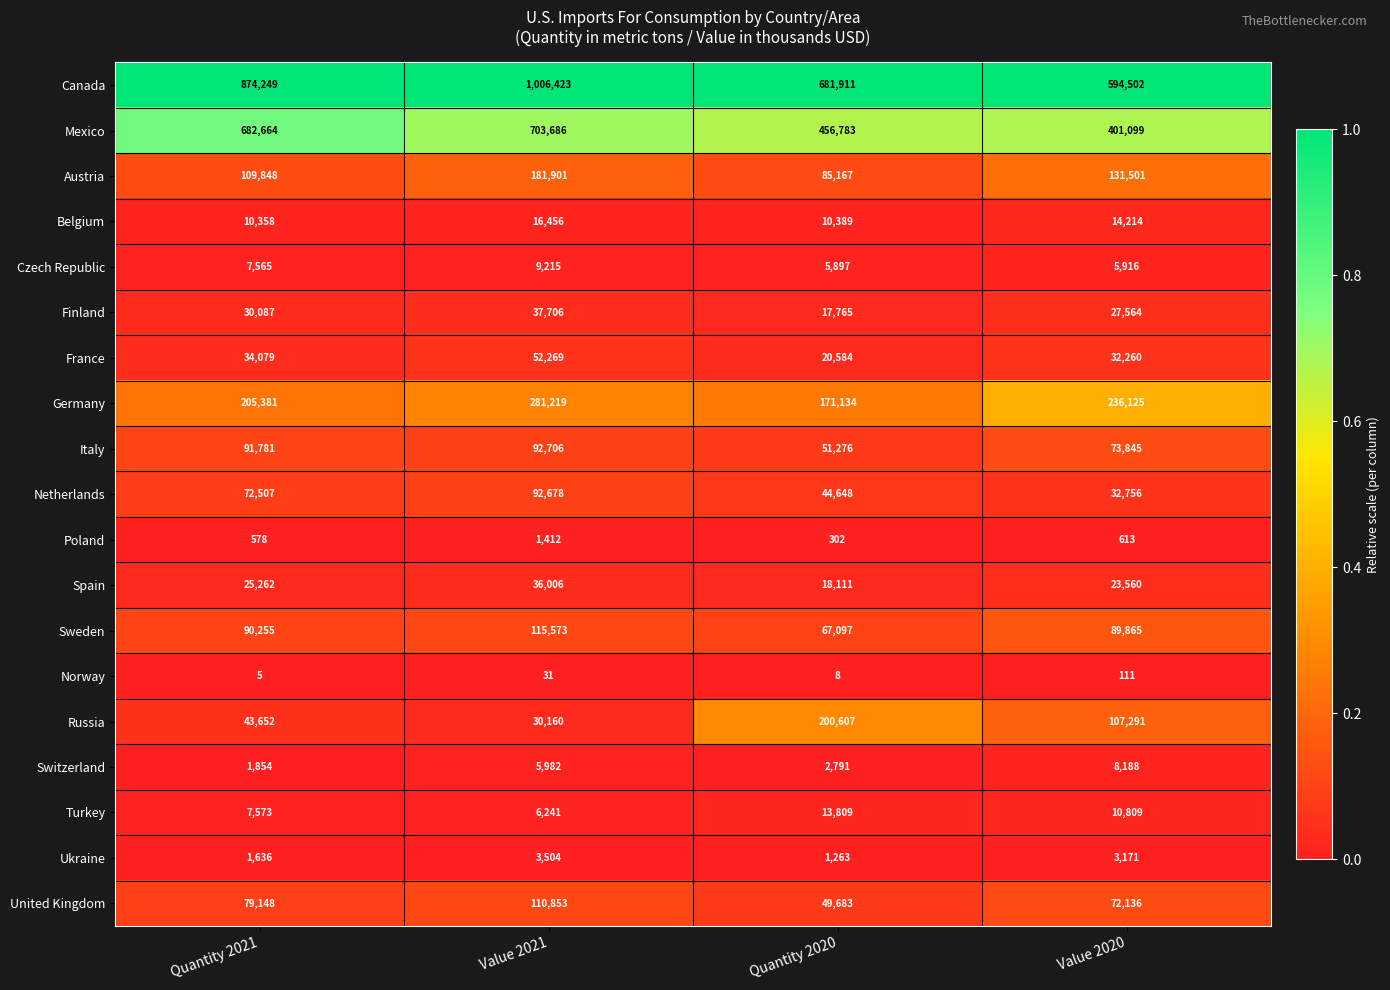

What is the difference between the highest and lowest values at Quantity 2021?

874244